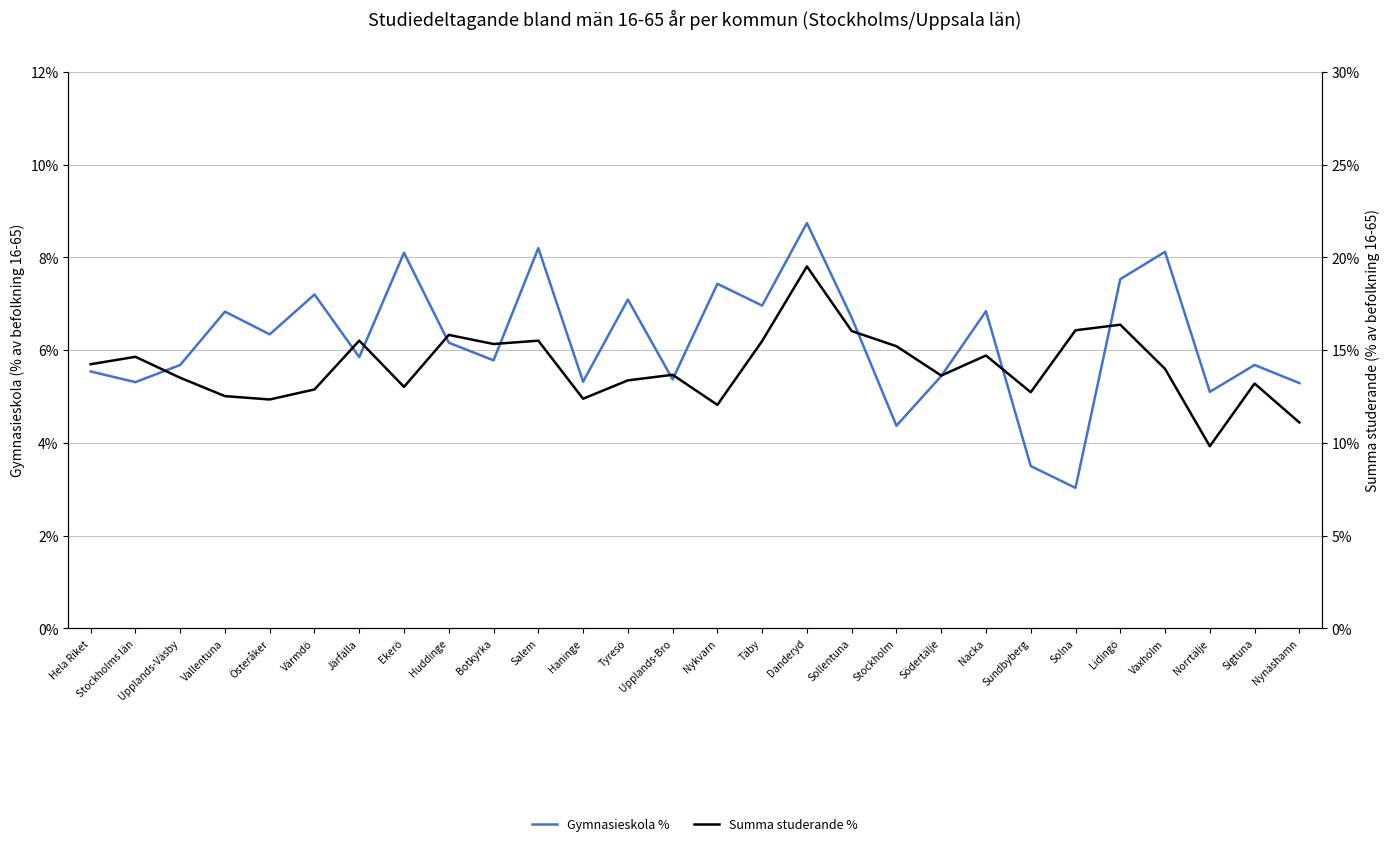

What value does the Summa studerande % series have at Upplands-Väsby?

13.5